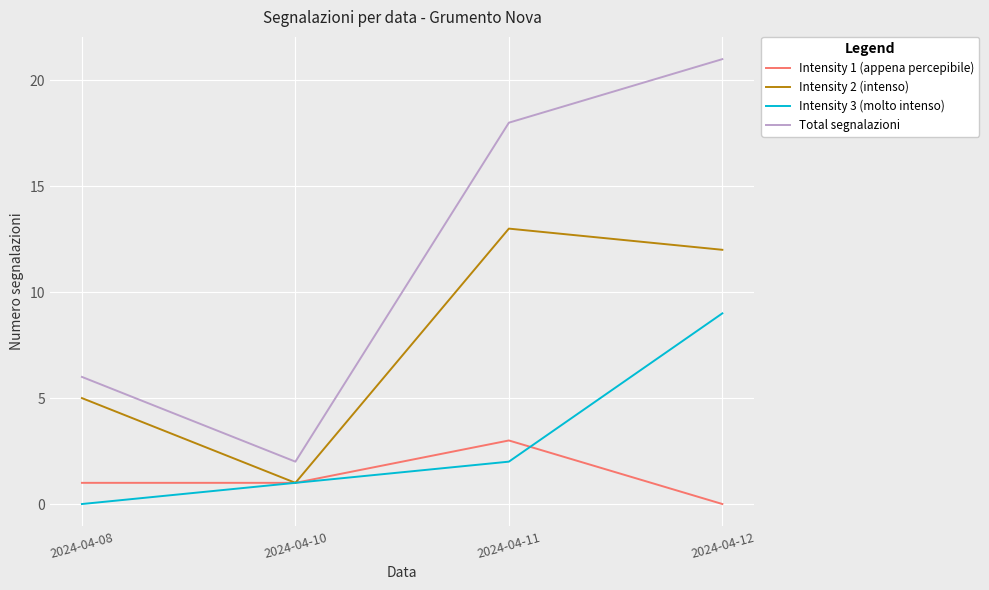

What is the spread (max minus min) of values at 2024-04-11?

16